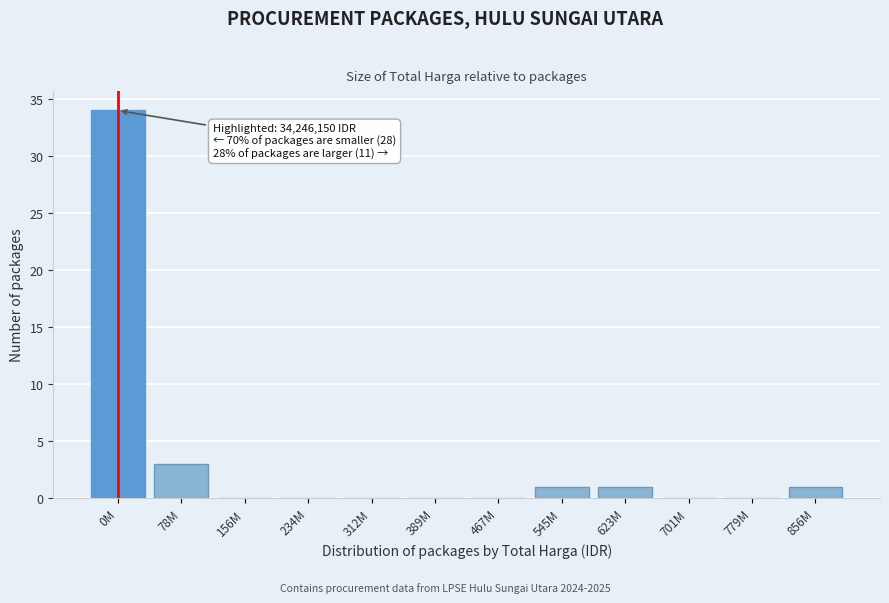

Reading left to right, what are all the values shown in this chart?

0M=34	78M=3	156M=0	234M=0	312M=0	389M=0	467M=0	545M=1	623M=1	701M=0	779M=0	856M=1